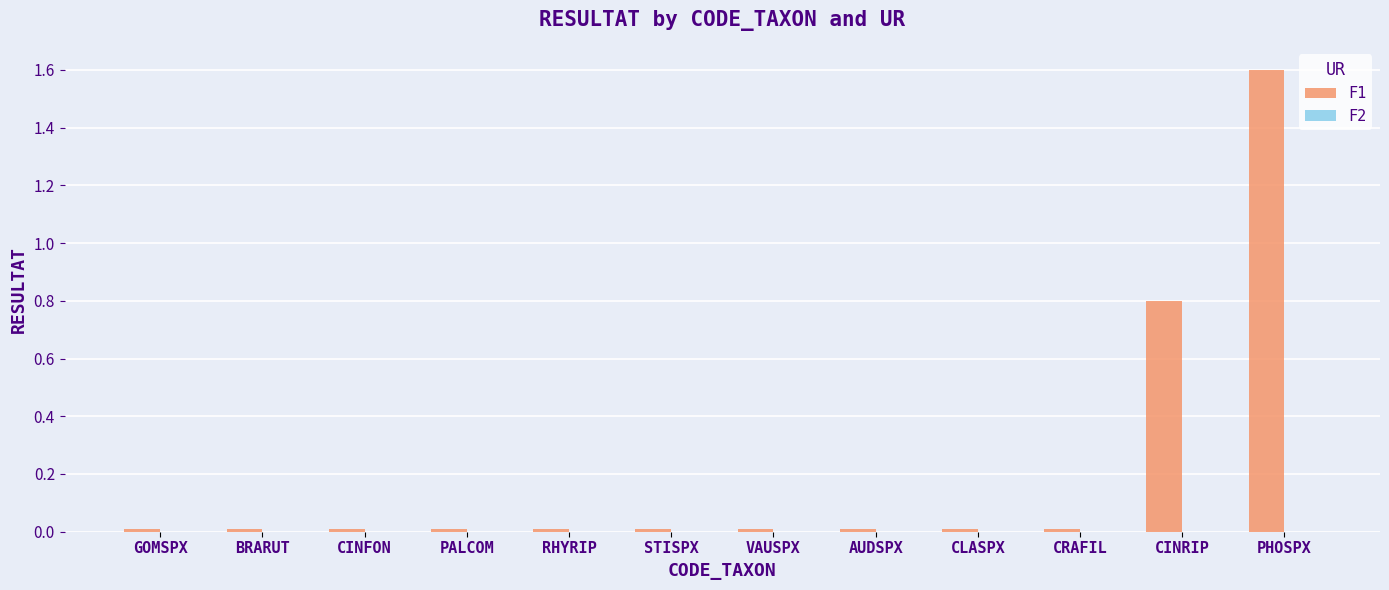

Between PALCOM and CINRIP, which is larger?

CINRIP